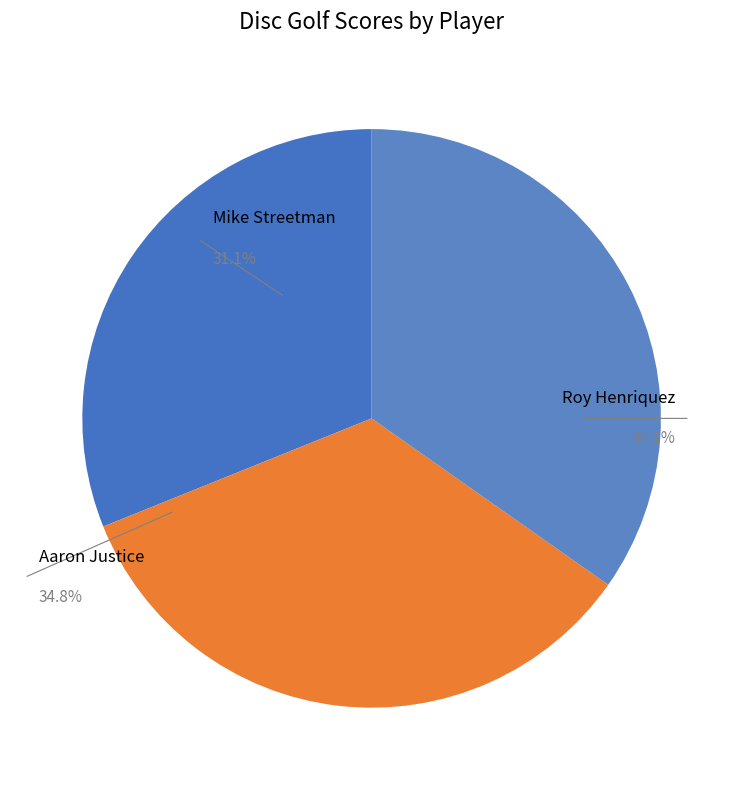

How many segments does this pie chart have?

3